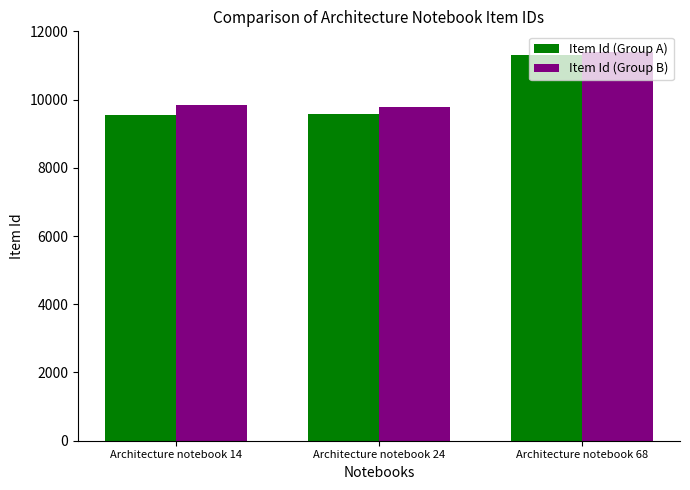

At which category does the chart reach its peak across all series?

Architecture notebook 68